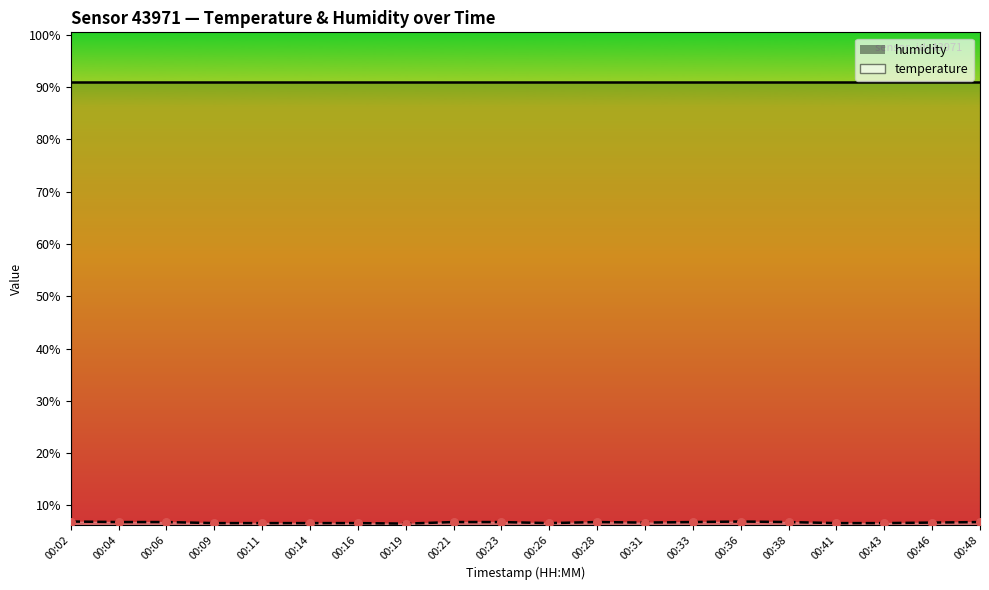

What is the change in value from 00:19 to 00:38?

+0.3